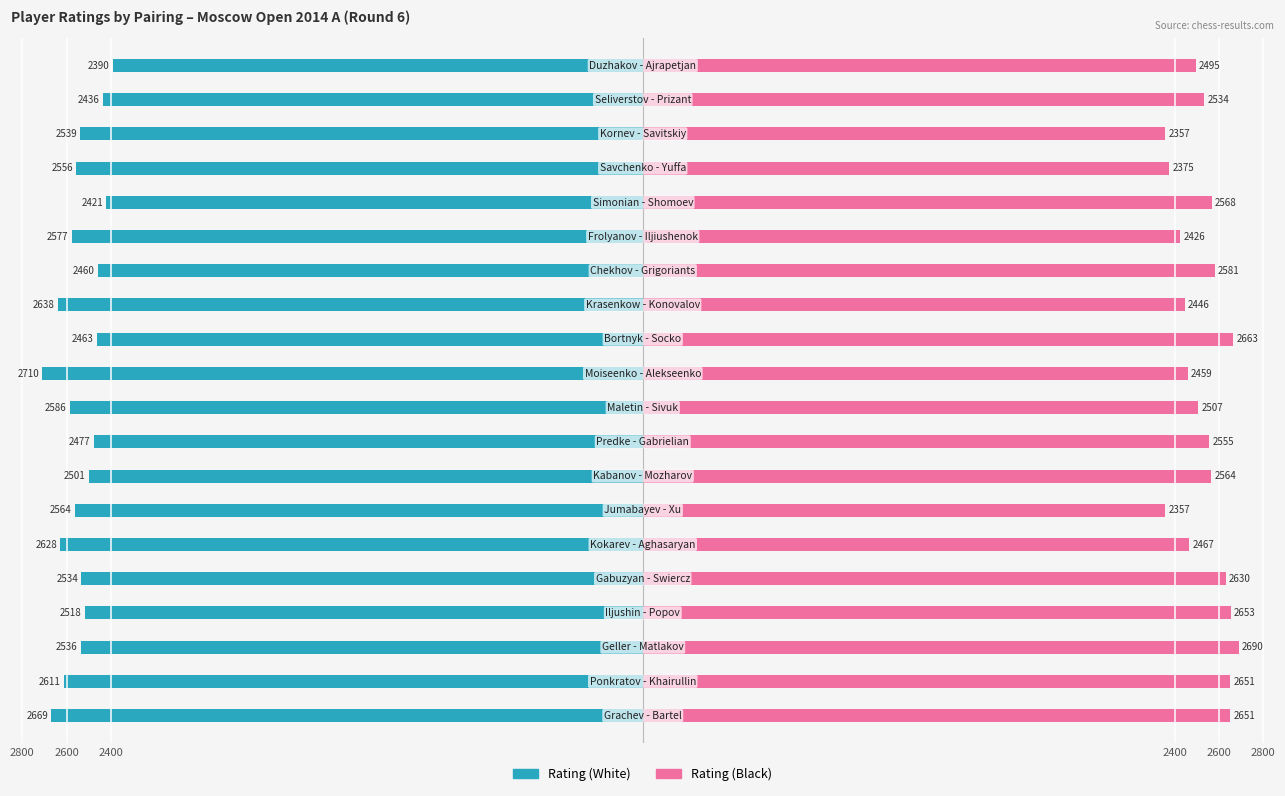

What is the value of the Rating (White) bar at the 8th from the left?

-2501